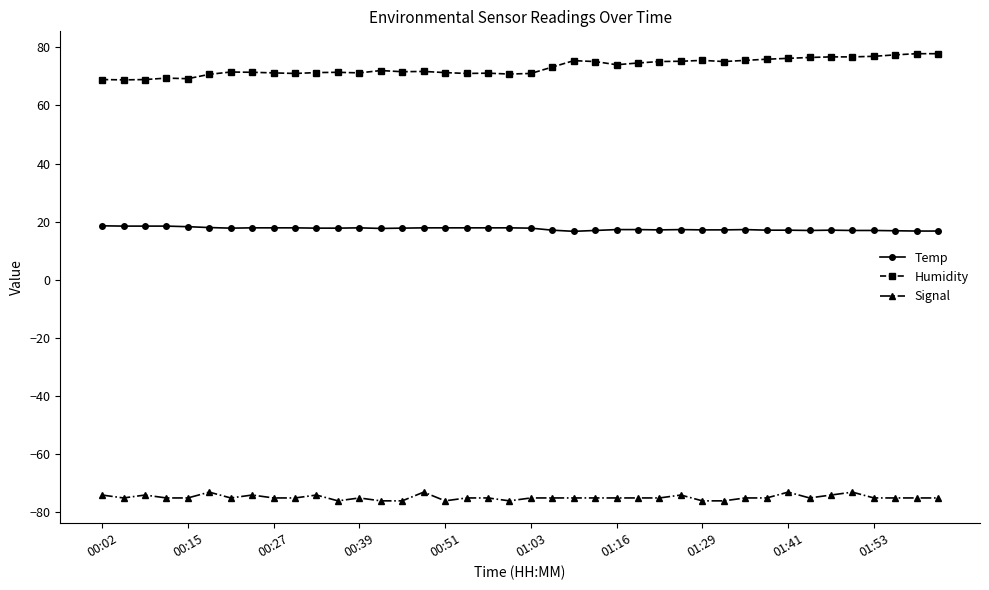

What is the smallest value displayed?

-76.0